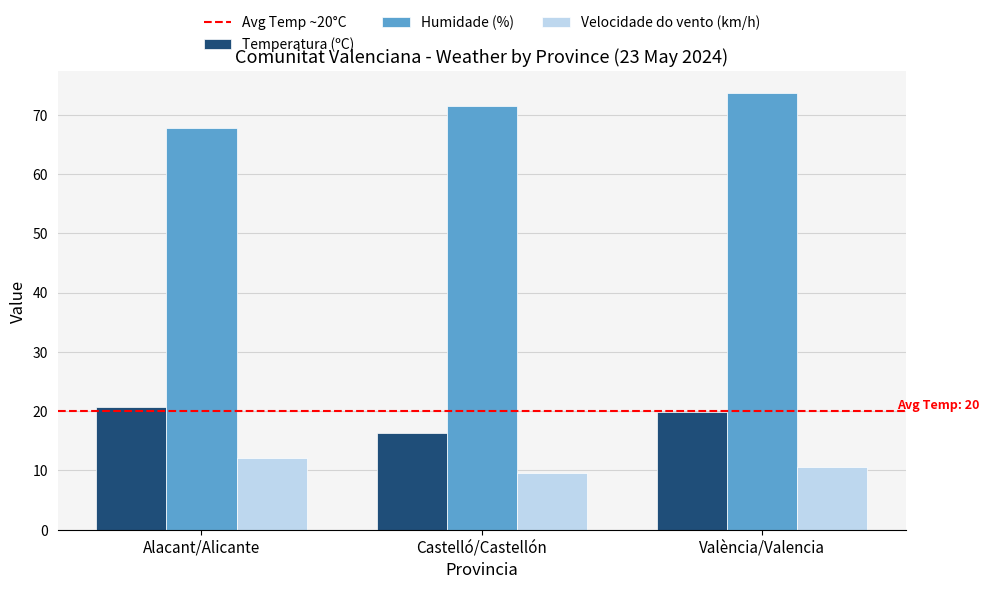

At which category does the chart reach its minimum across all series?

Castelló/Castellón